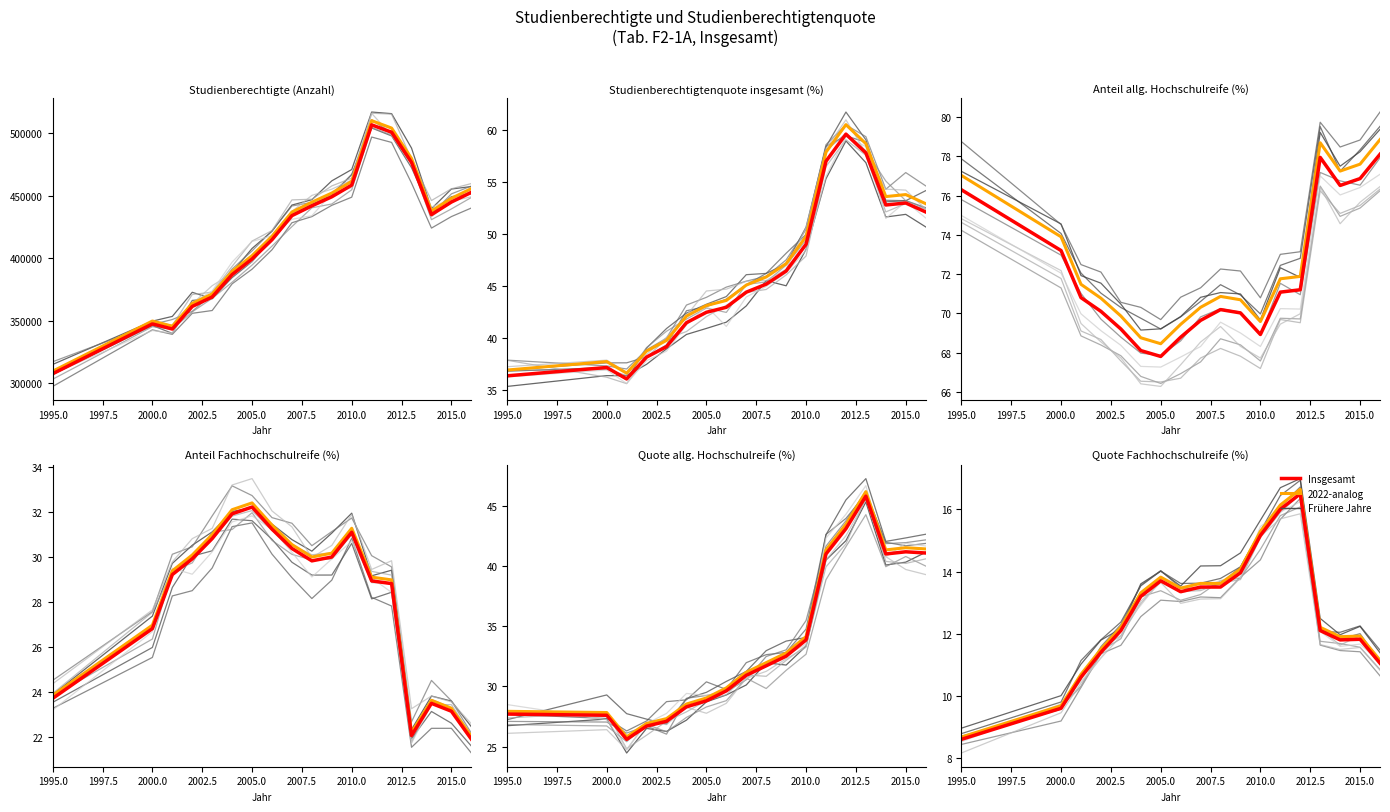

What is the smallest value displayed?

8.7